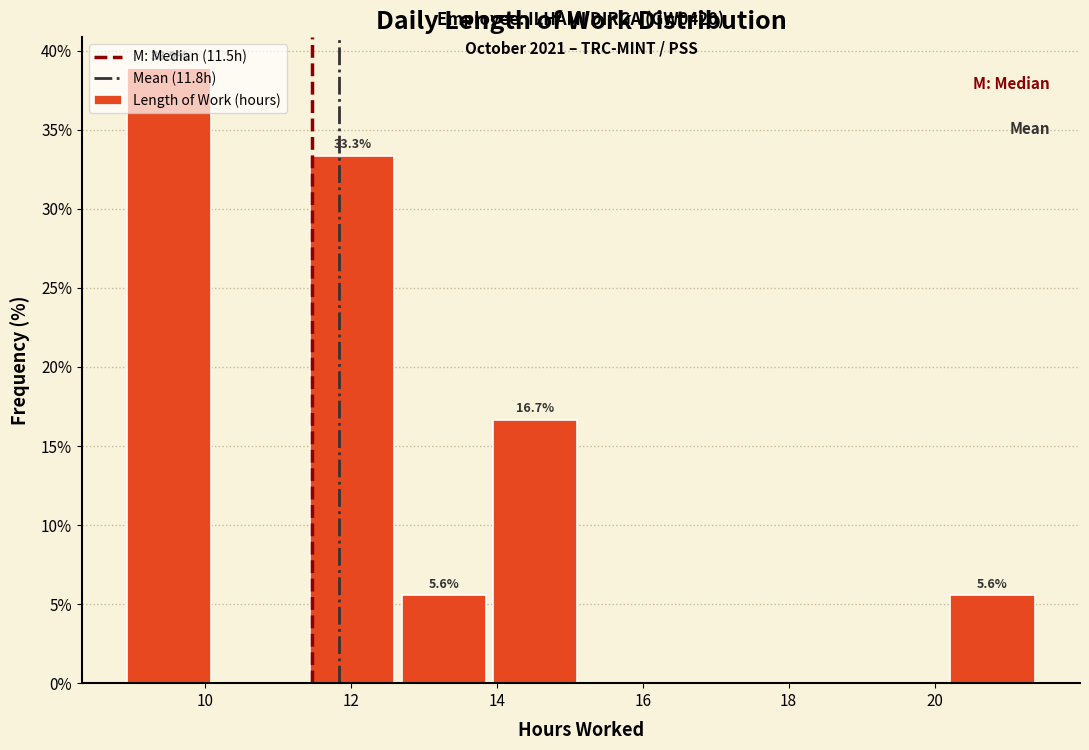

Which range on the x-axis has the tallest bar?

8.8 to 10.2